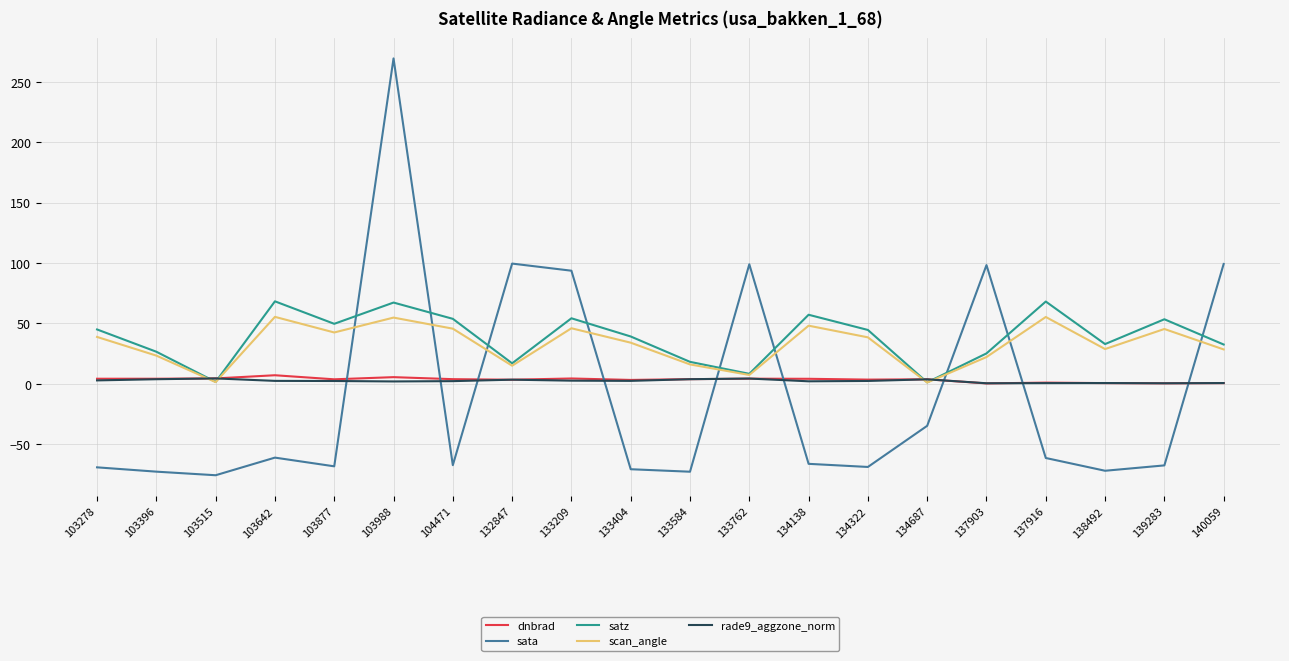

Which series changed the most between 103278 and 133762?

sata